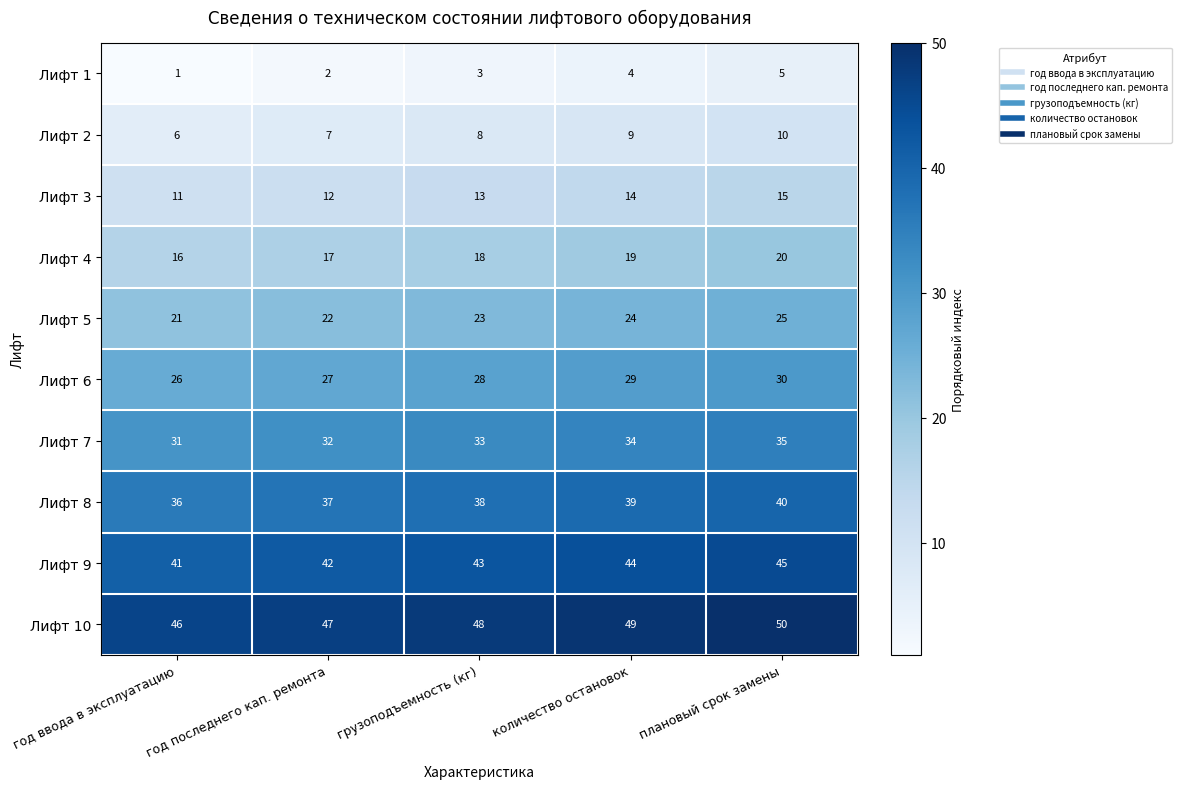

What is the spread (max minus min) of values at плановый срок замены?

45